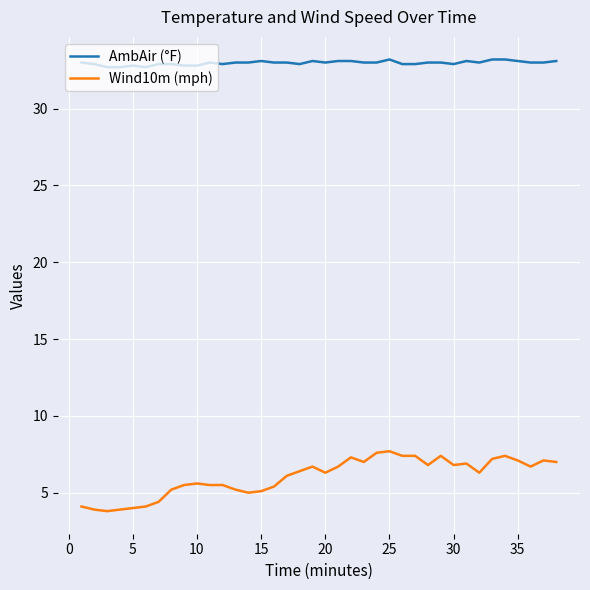

True or false: AmbAir (°F) and Wind10m (mph) intersect in this chart.

False